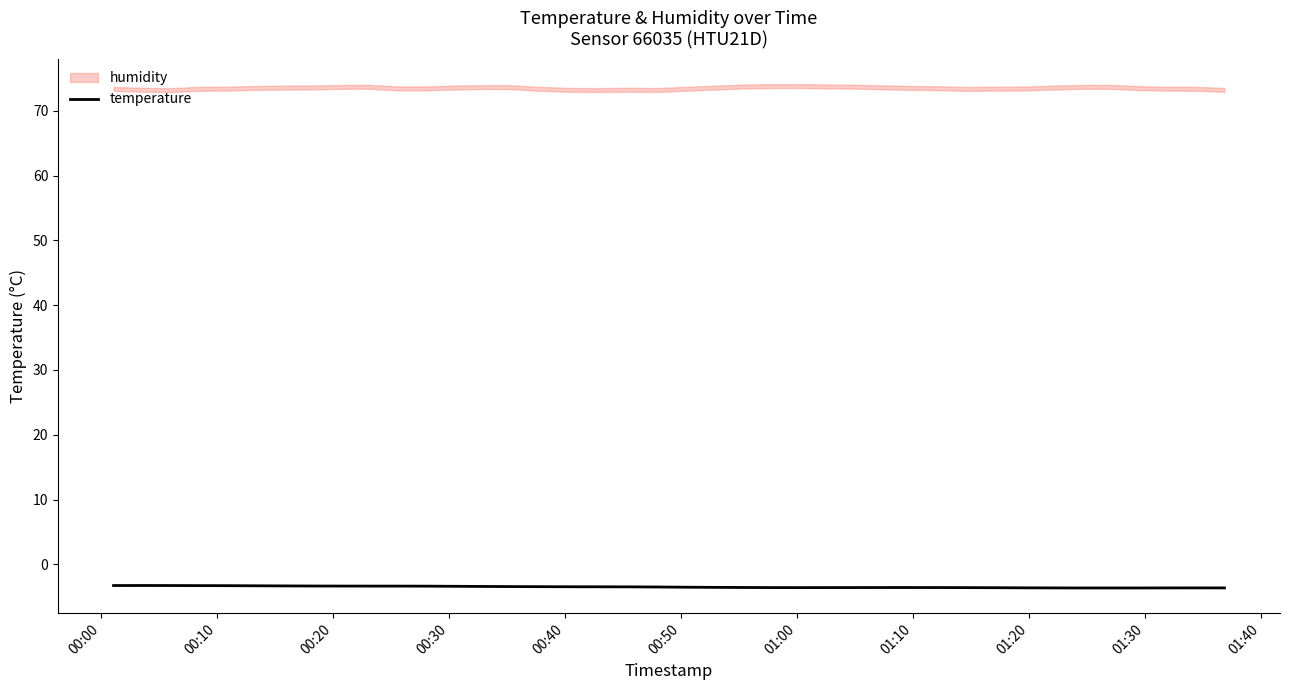

Is this an area chart (filled region under the line)?

No